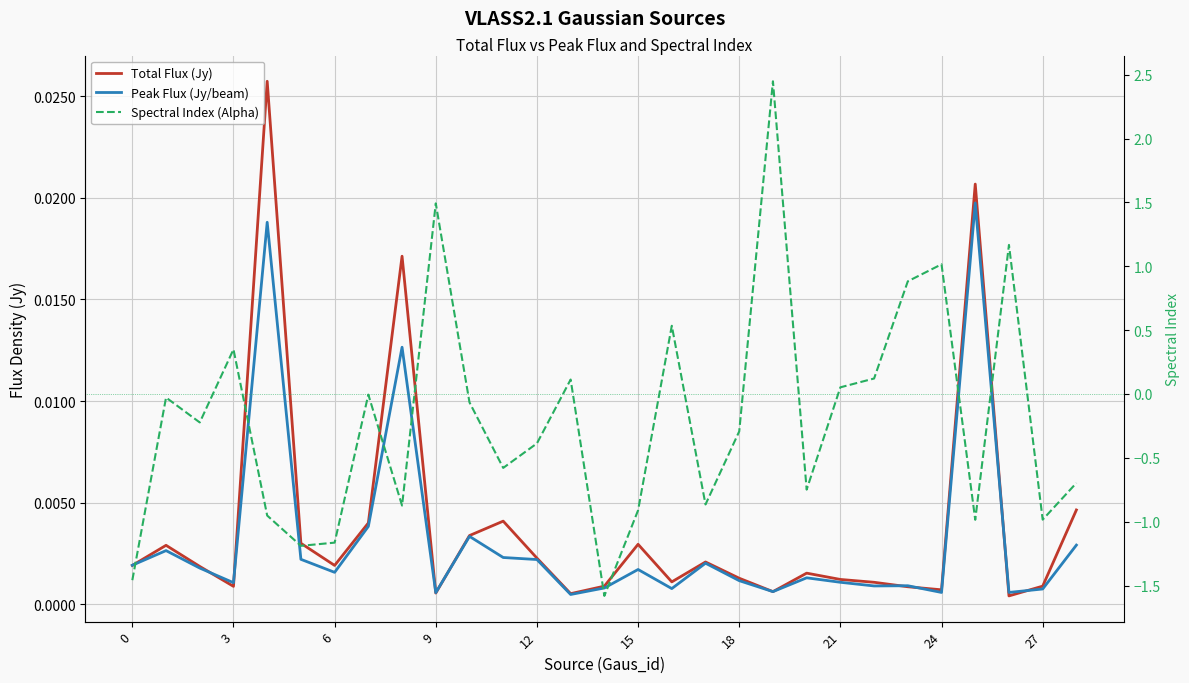

What is the total value across all series at 28?

-0.7